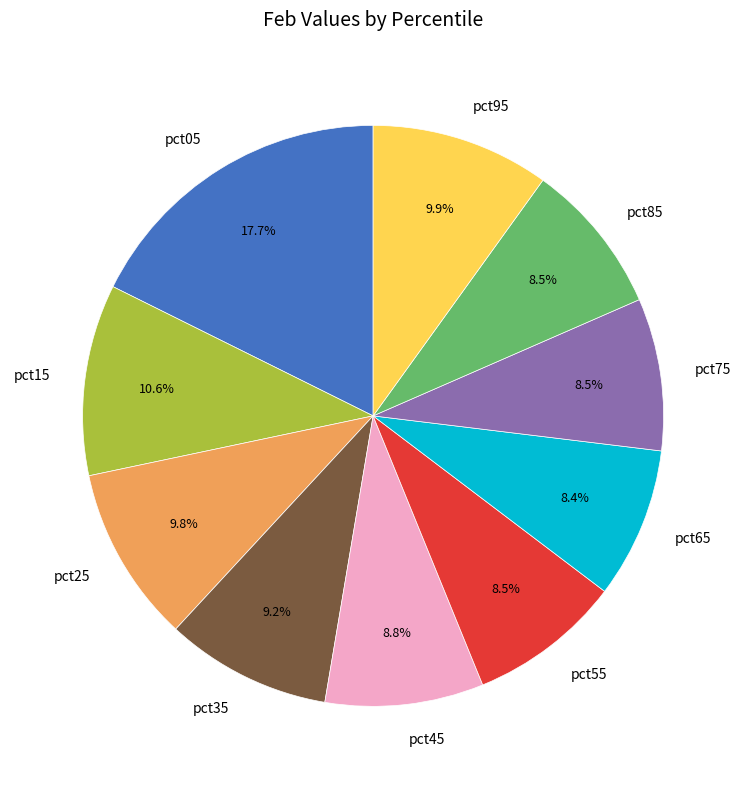

Is there any slice that represents more than half of the pie?

No